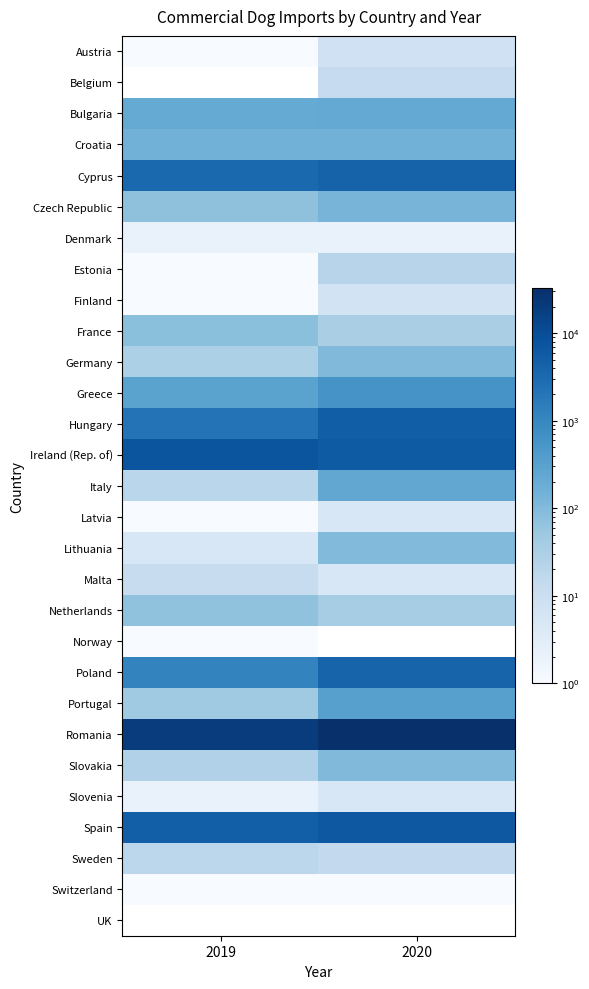

How many distinct data groups are displayed?

29